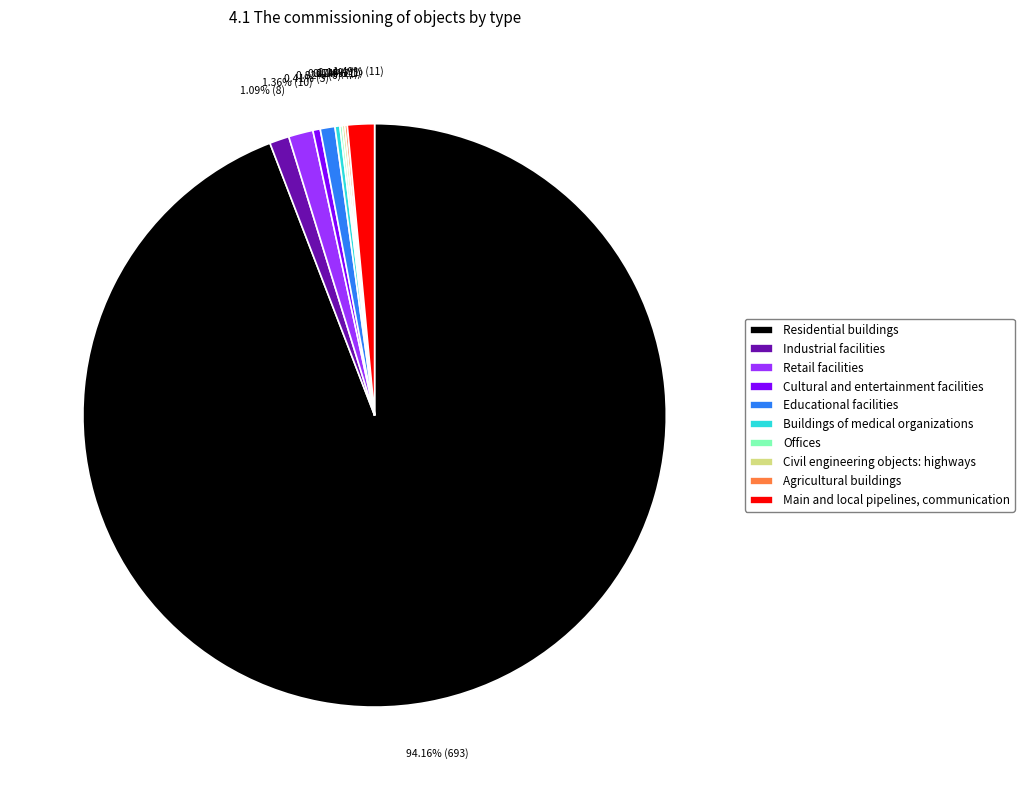

Which category accounts for the majority?

Residential buildings